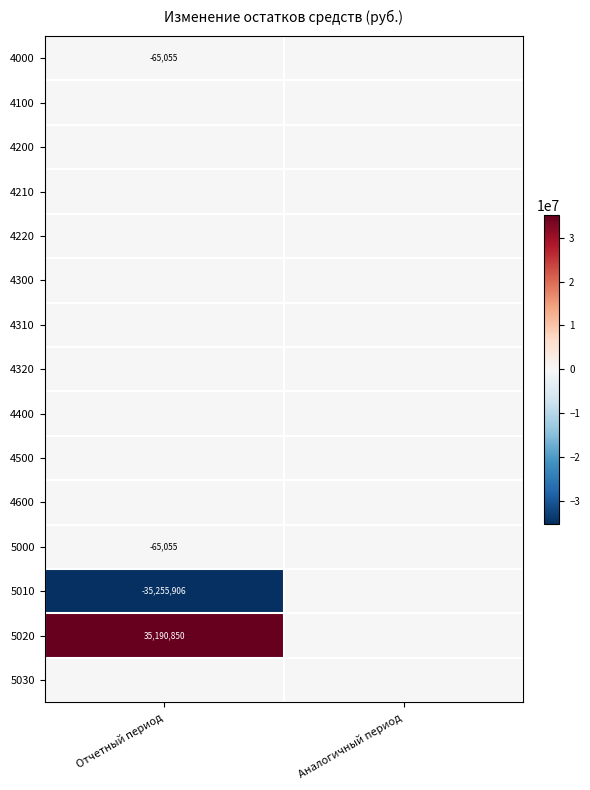

How many categories are shown in the chart?

2